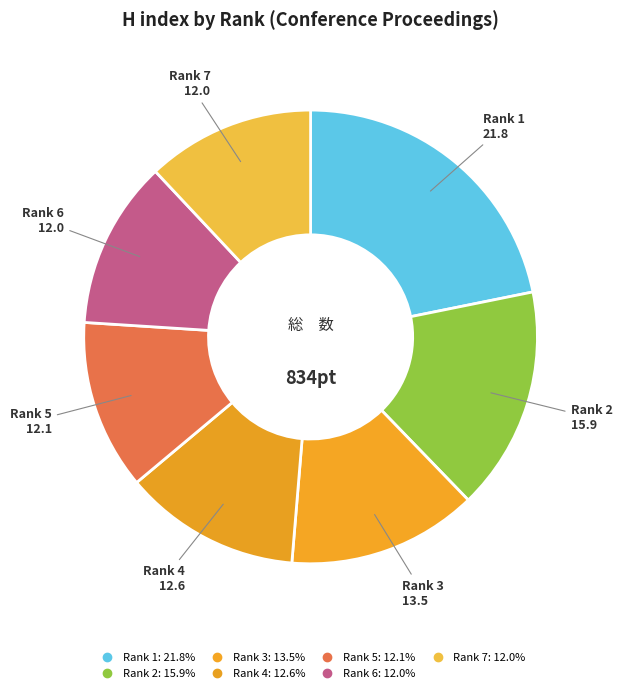

Is Rank 3 the majority of the pie?

No